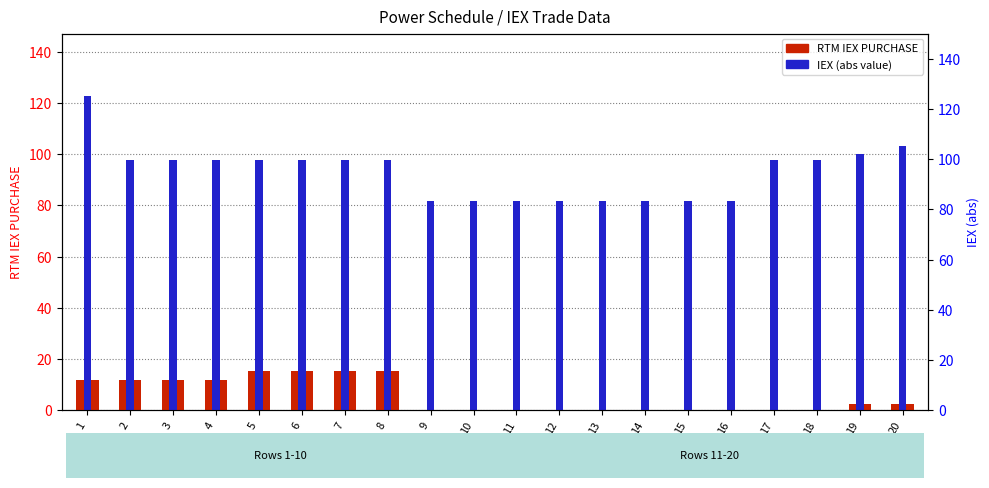

Read the IEX (abs) value at 19.

100.2